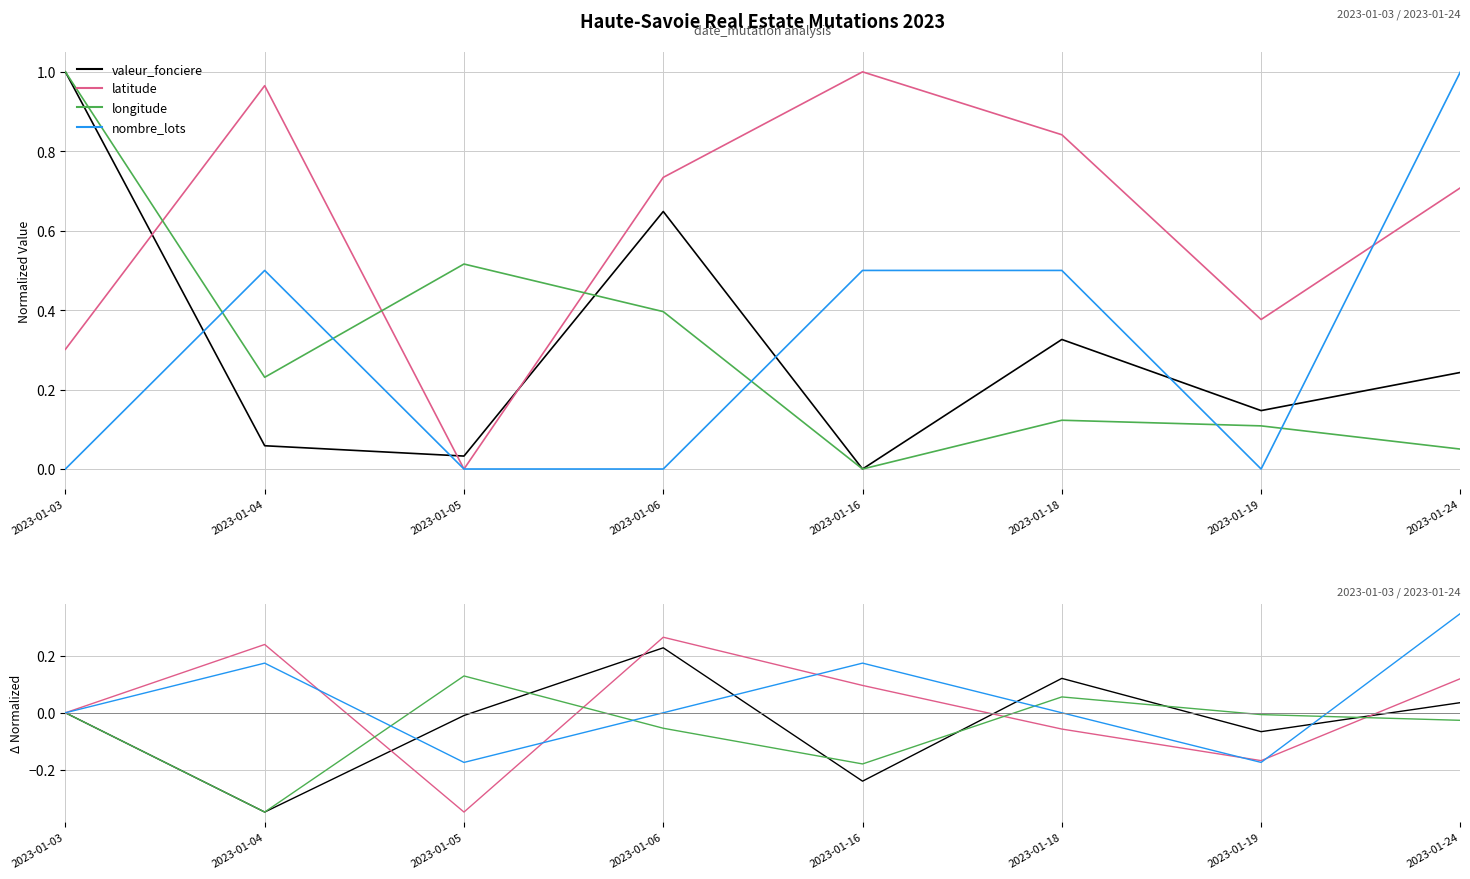

Which category has the highest value in the nombre_lots series?

2023-01-24